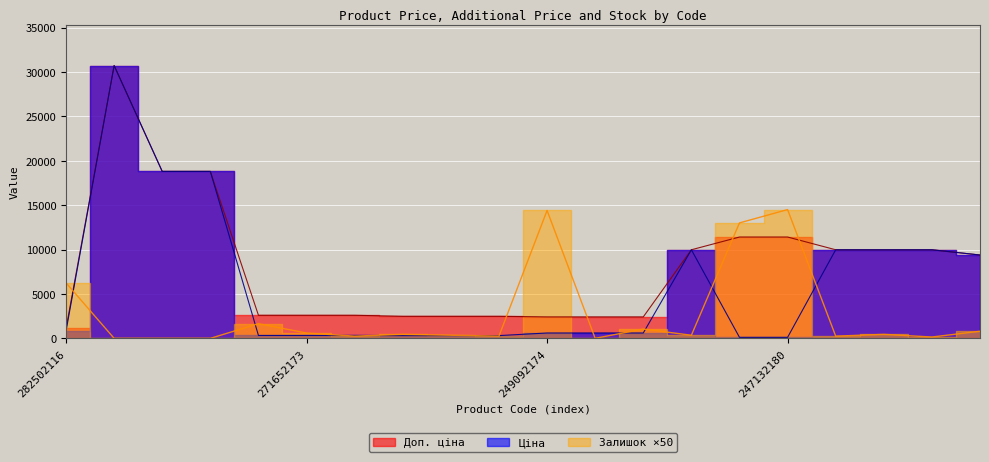

True or false: Залишок has a value of 6250.0 at 282502116.

True